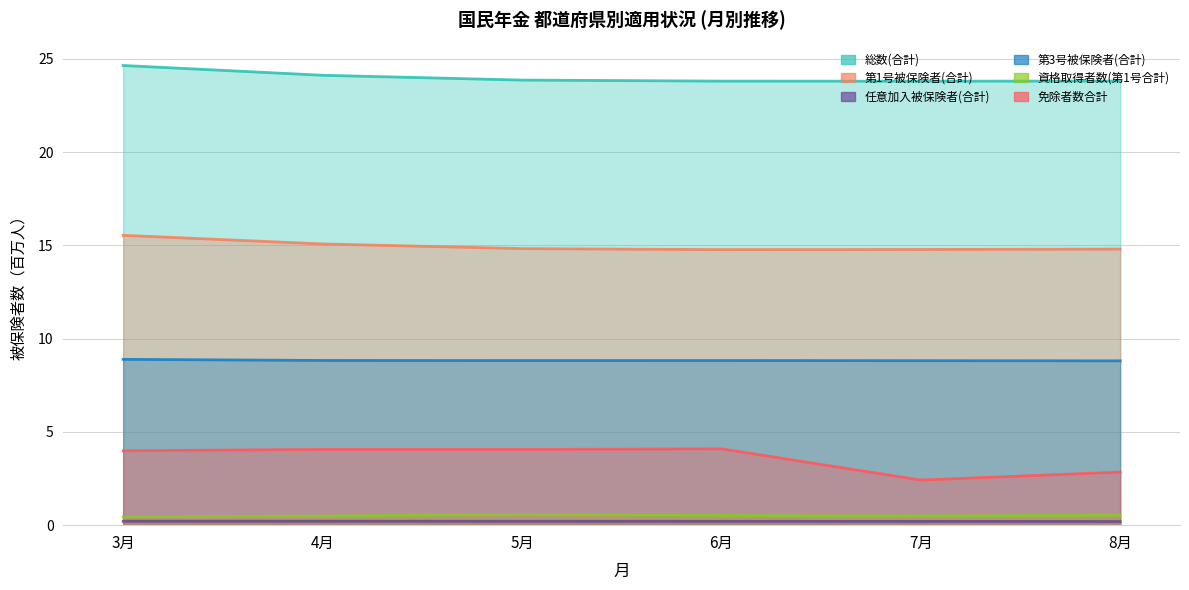

At which category is the sum across all series the highest?

3月